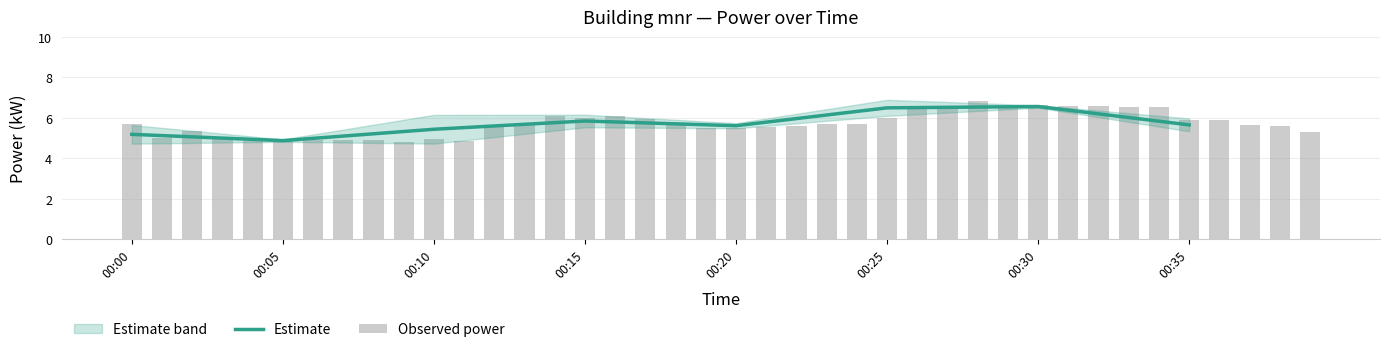

At which category is the sum across all series the highest?

00:30